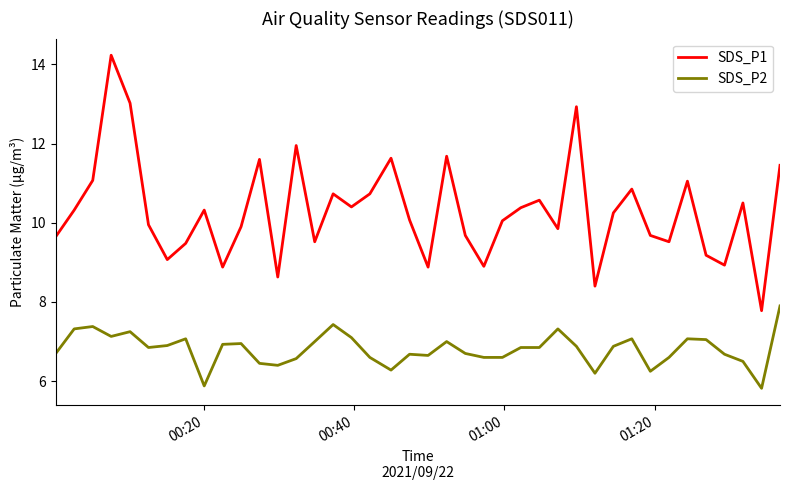

How many series are shown in this chart?

2